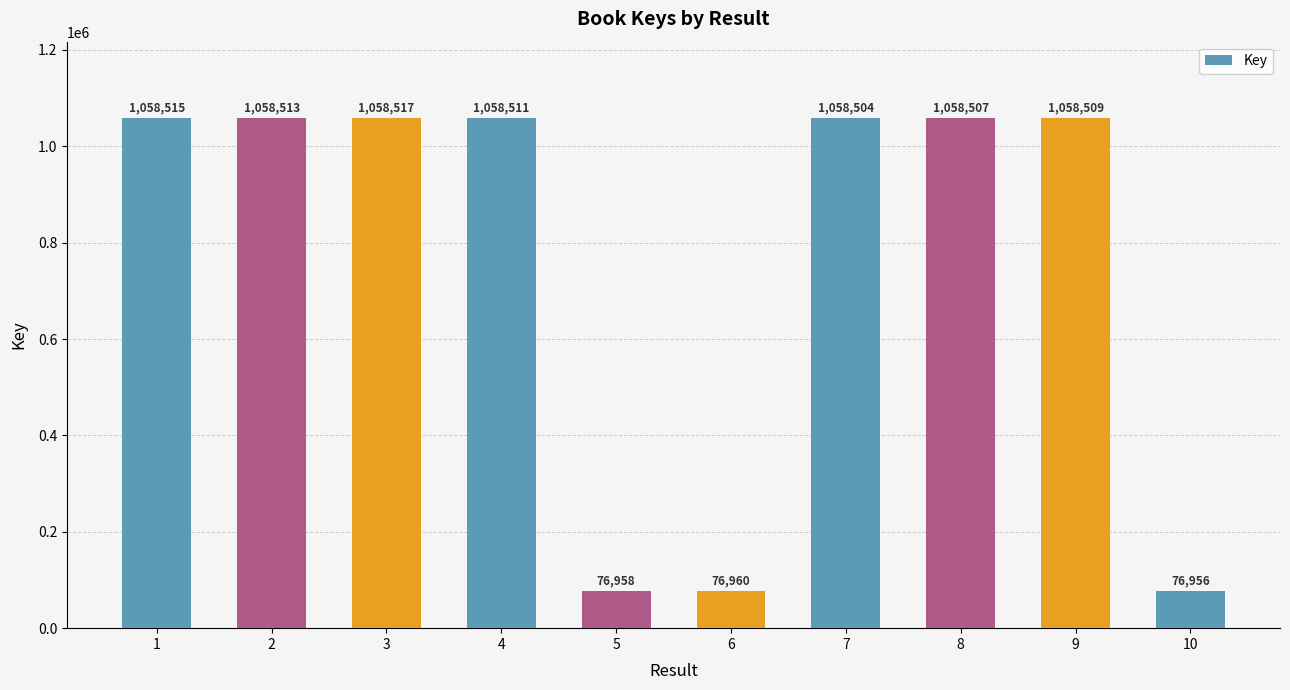

Where does the data first go above 1058509?

1